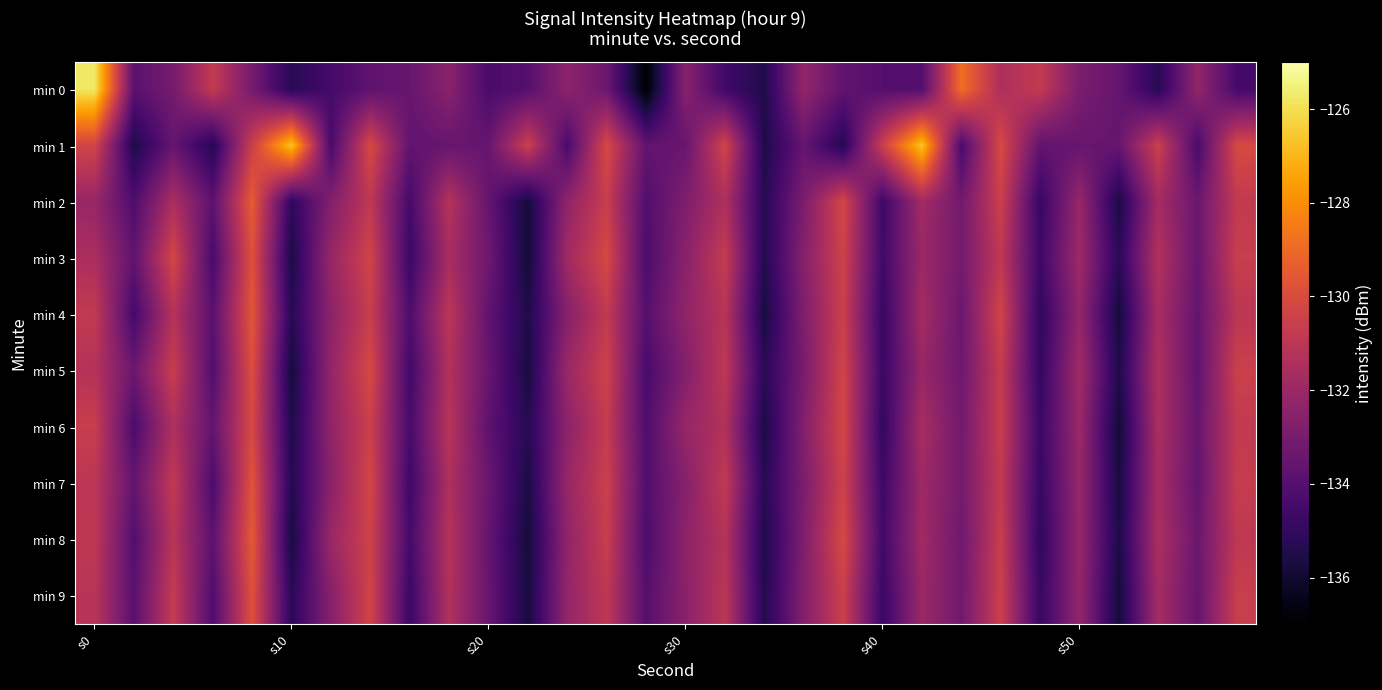

How many categories are shown in the chart?

30